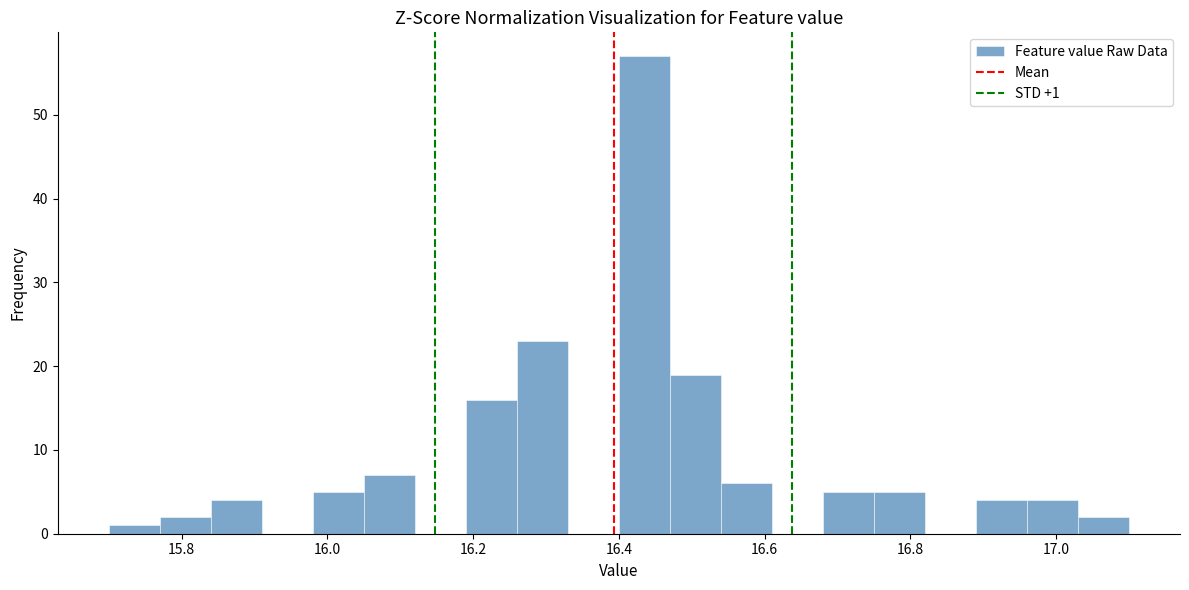

Around what value on the x-axis is the tallest bar? Give the approximate position of its centre, as read against the axis.

16.44